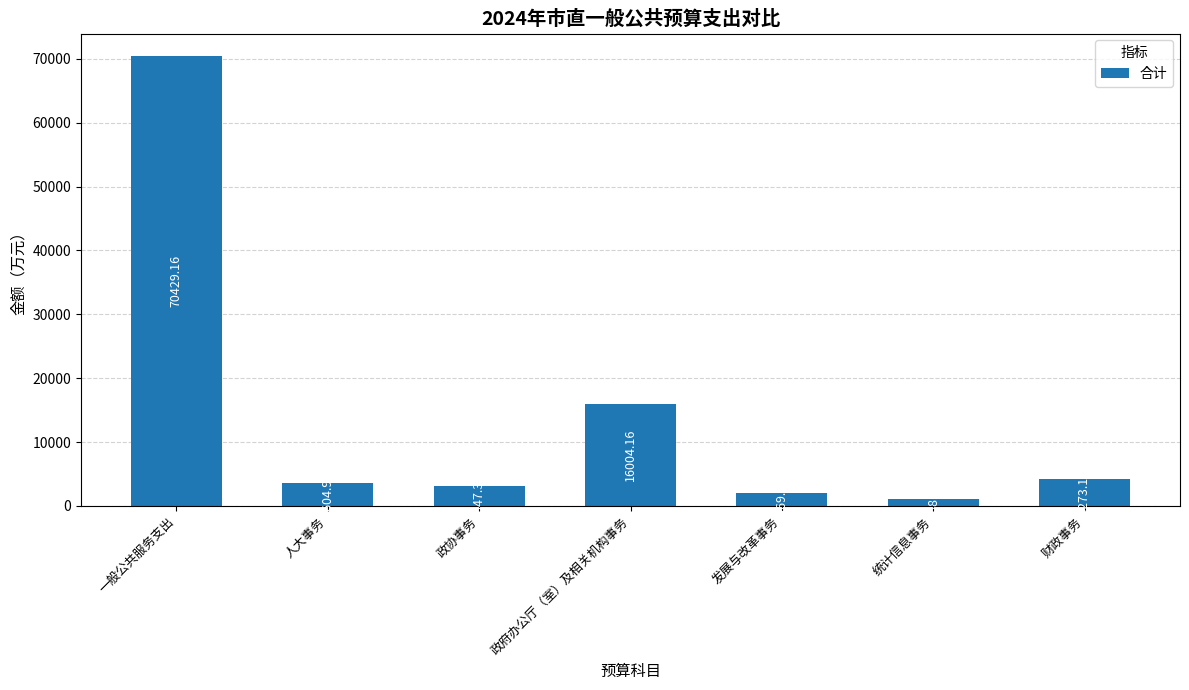

Where does the data first go above 3604?

一般公共服务支出